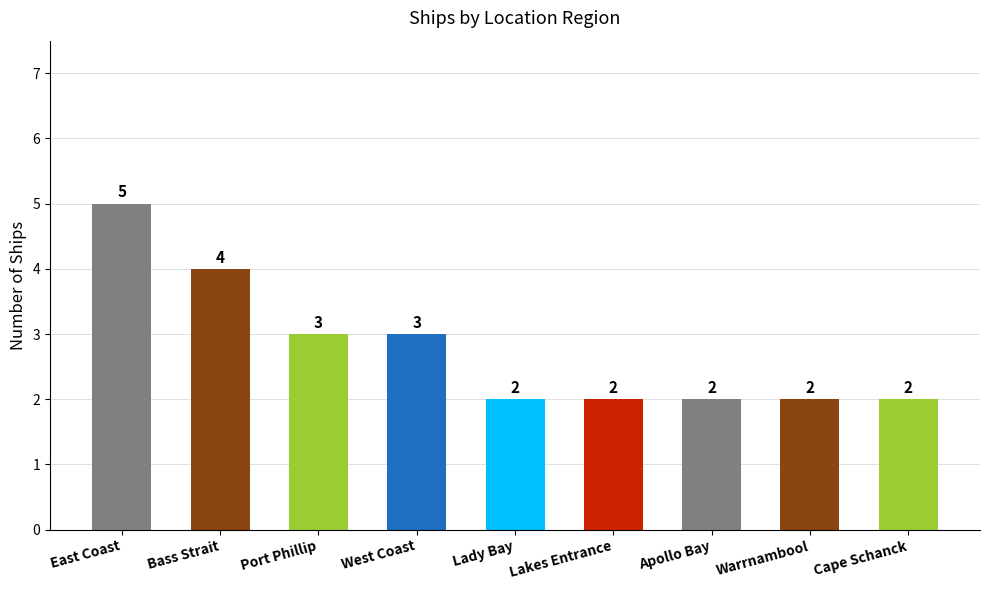

Reading right to left, list all the values displayed in this chart.

2	2	2	2	2	3	3	4	5